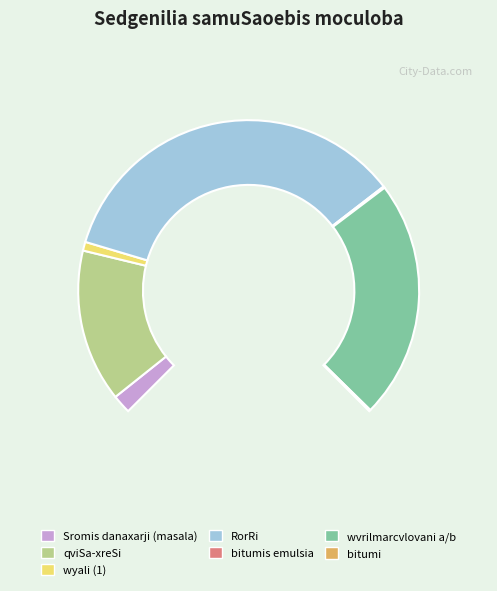

To the nearest percent, what is the combined percentage of qviSa-xreSi and Sromis danaxarji (masala)?

22%